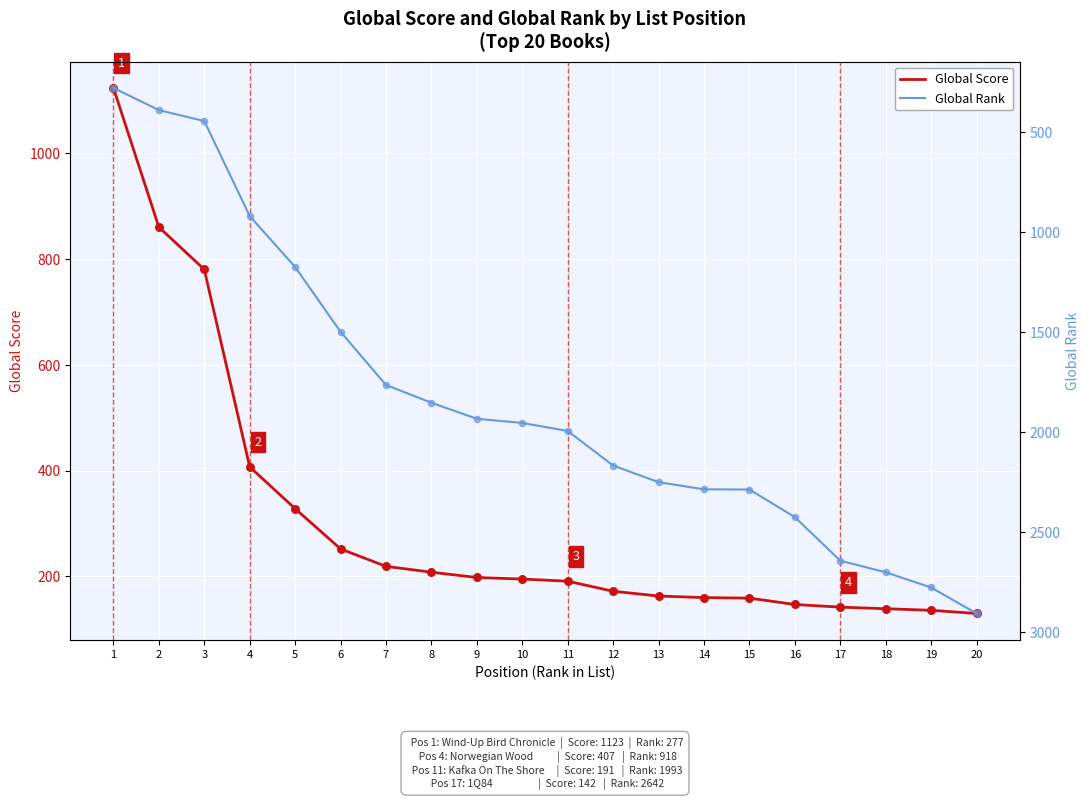

Which series has the largest total across all categories?

Global Rank